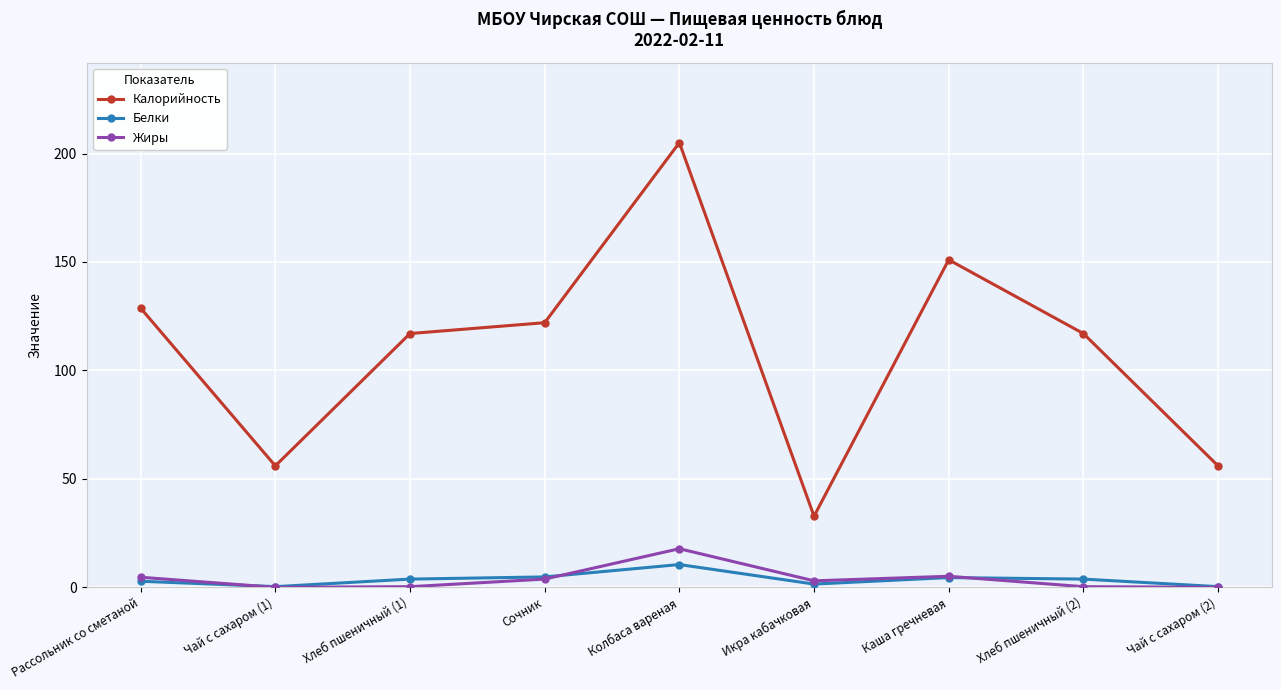

Where is the first local minimum for Белки?

Чай с сахаром (1)